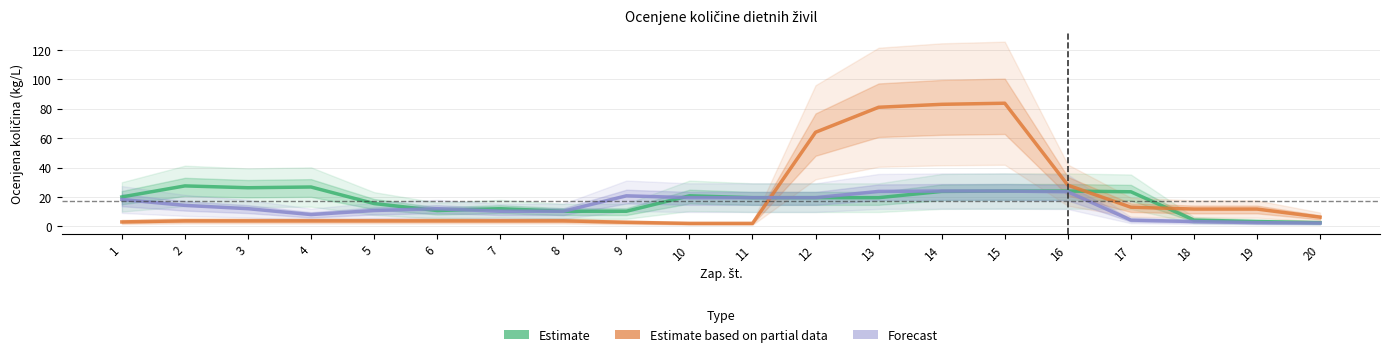

At which label is Forecast closest to 13?

3